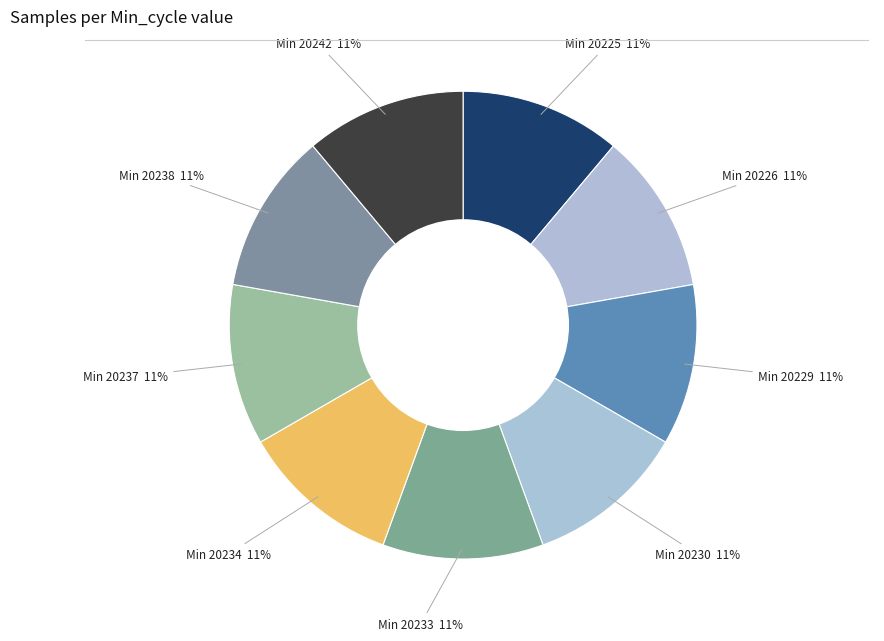

Is there a majority slice in this chart?

No